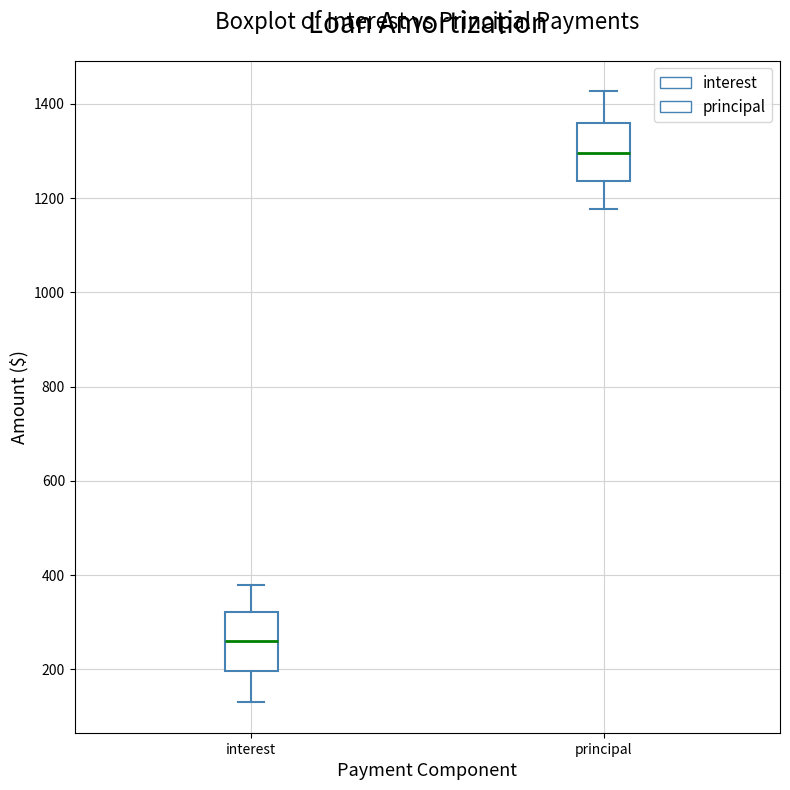

Where does the median line of the box for principal sit on the y-axis? The values are not printed on the chart, so give them approximately, as read against the axis.

1300